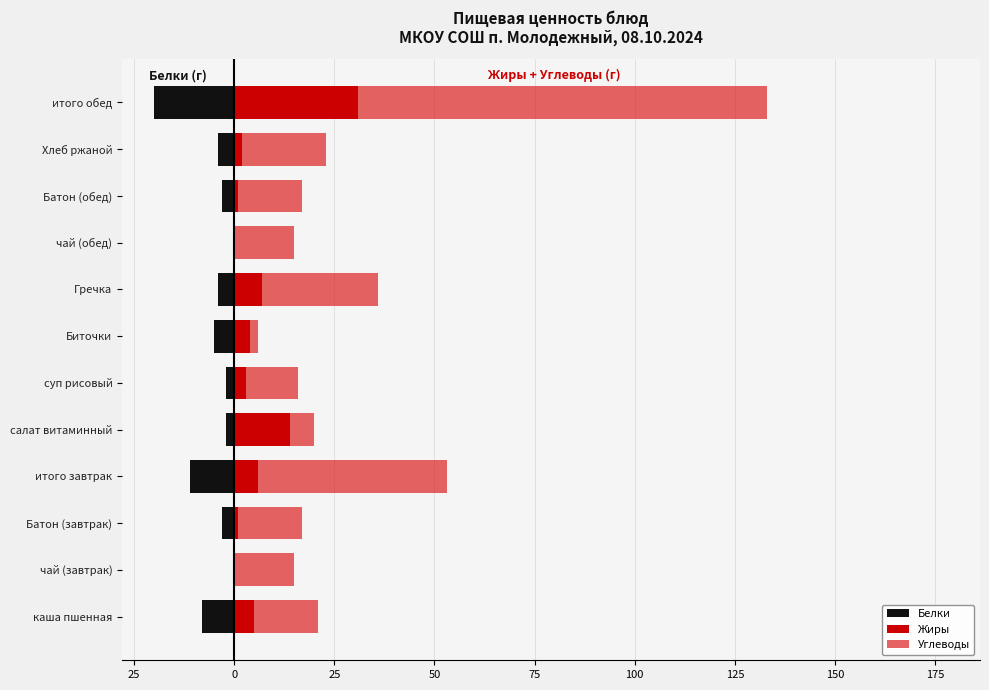

Are the bars horizontal?

Yes